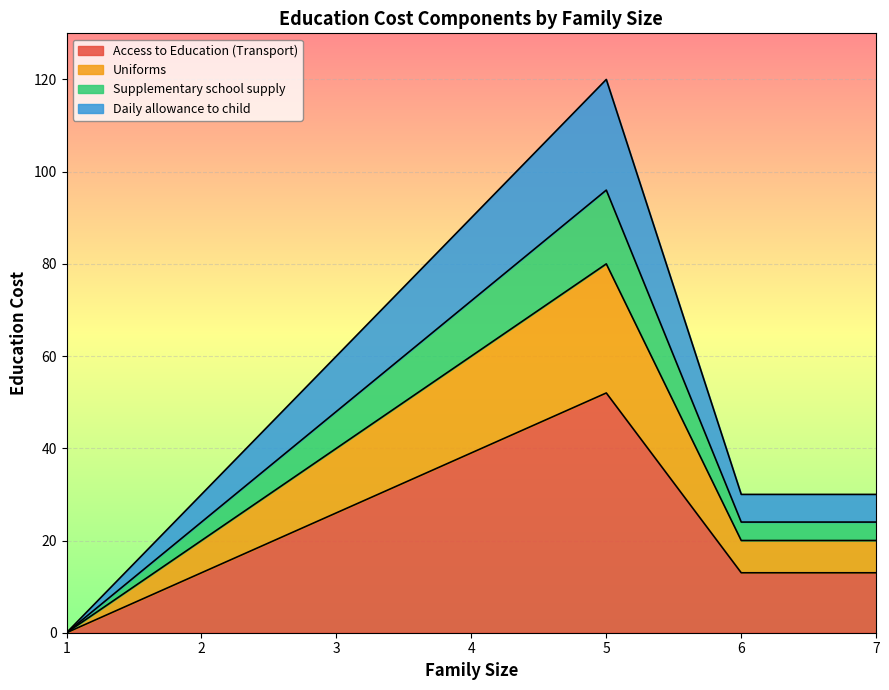

What is the value of the Uniforms point at the 6th from the left?

20